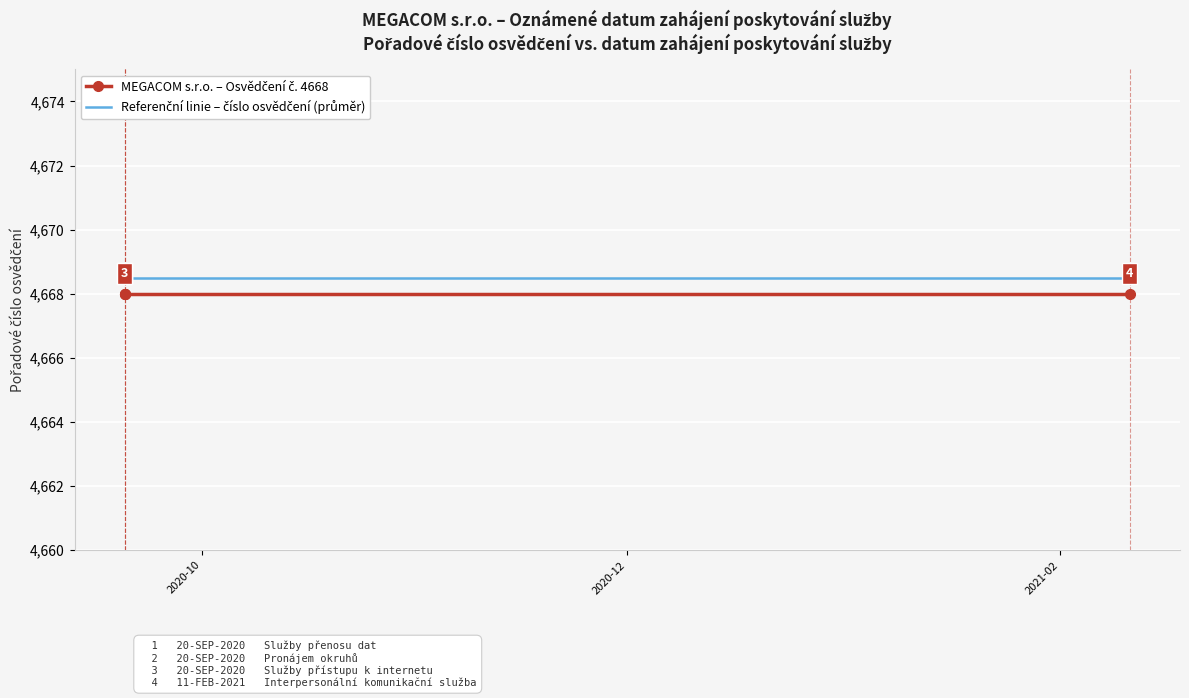

Which series has the widest spread of values?

MEGACOM s.r.o. – Osvědčení č. 4668